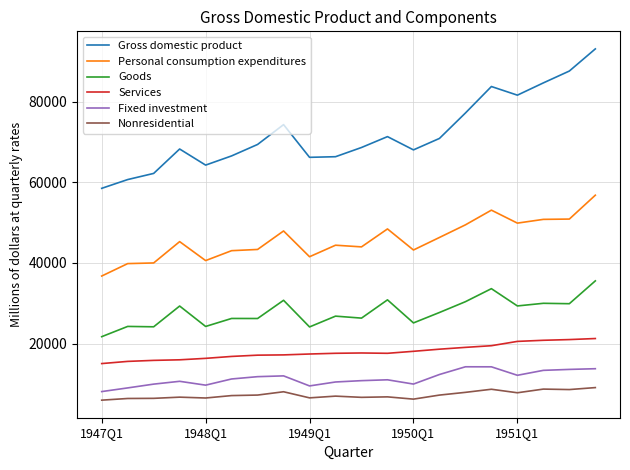

True or false: Gross domestic product and Services cross at least once.

False